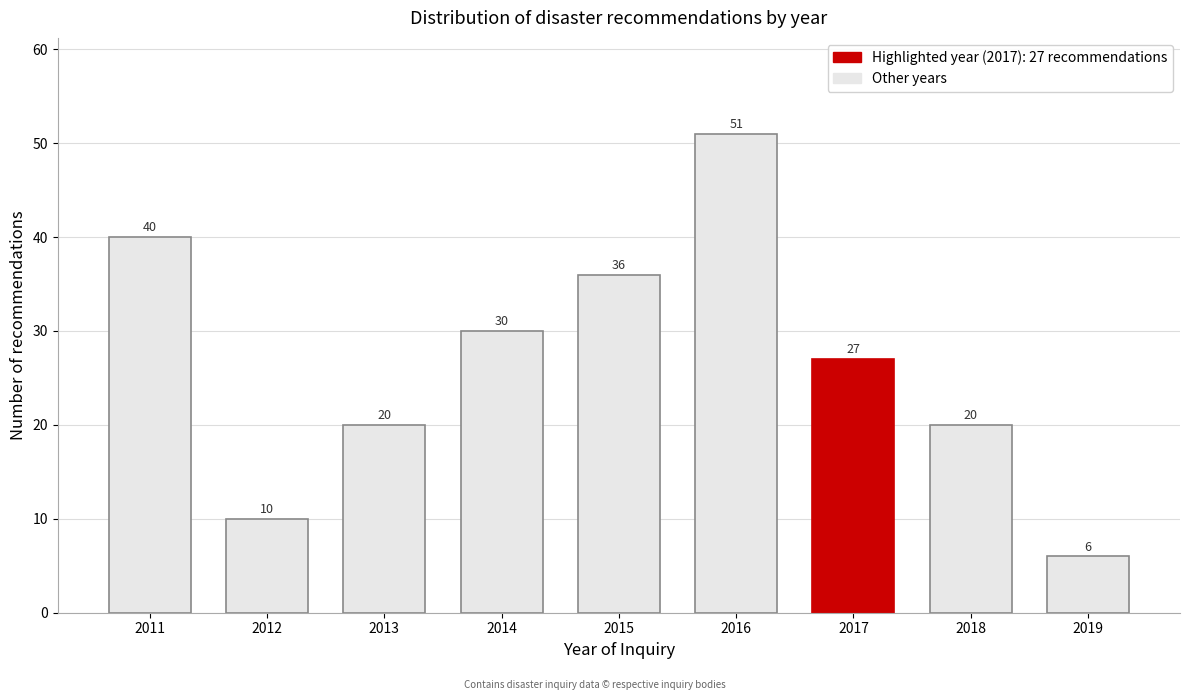

Reading right to left, what are all the values shown in this chart?

2019=6	2018=20	2017=27	2016=51	2015=36	2014=30	2013=20	2012=10	2011=40